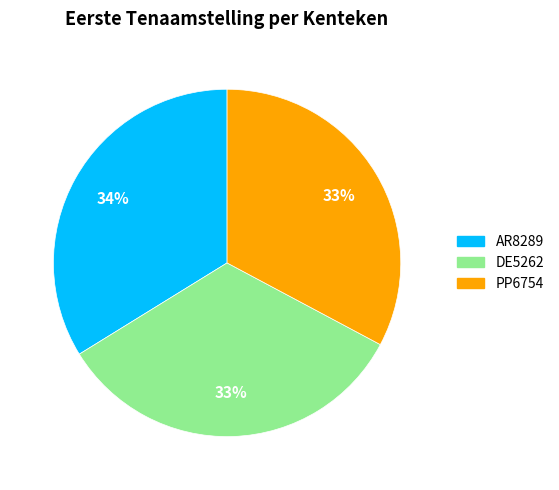

Do PP6754 and DE5262 together represent more than half of the pie?

Yes